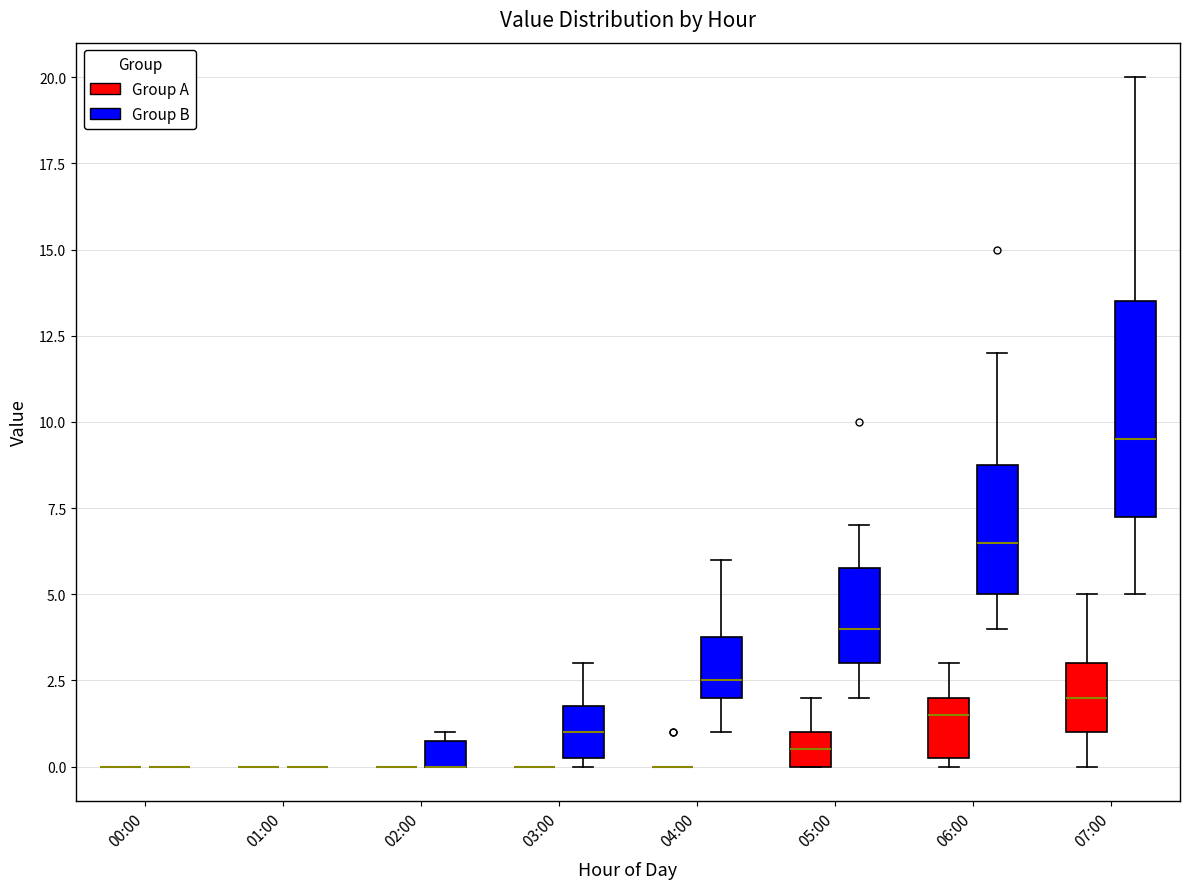

Comparing the boxes themselves (not the whiskers), which one is the tallest?

07:00 (Group B)